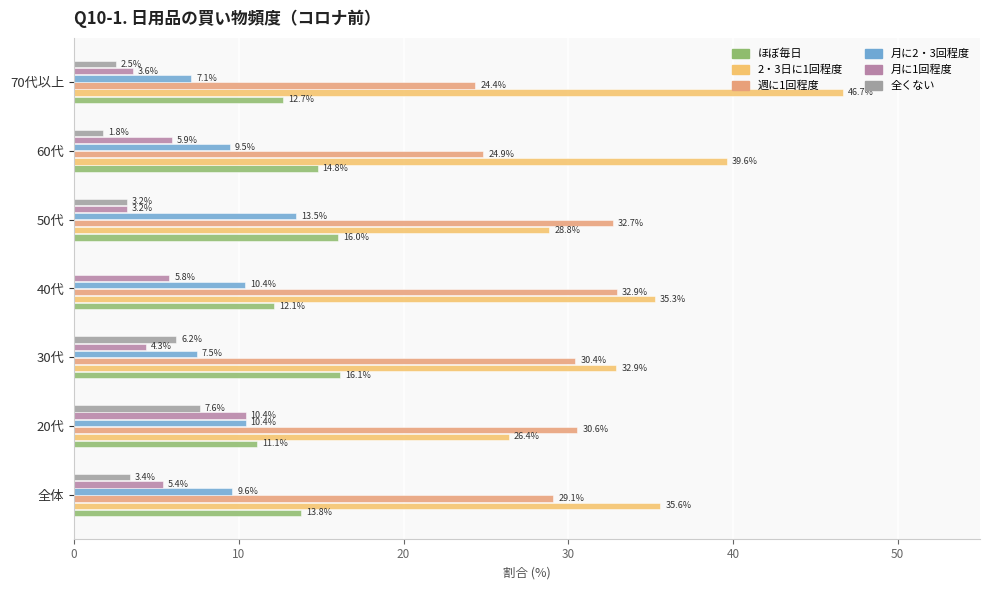

What is the lowest value of the 月に2・3回程度 series?

7.1